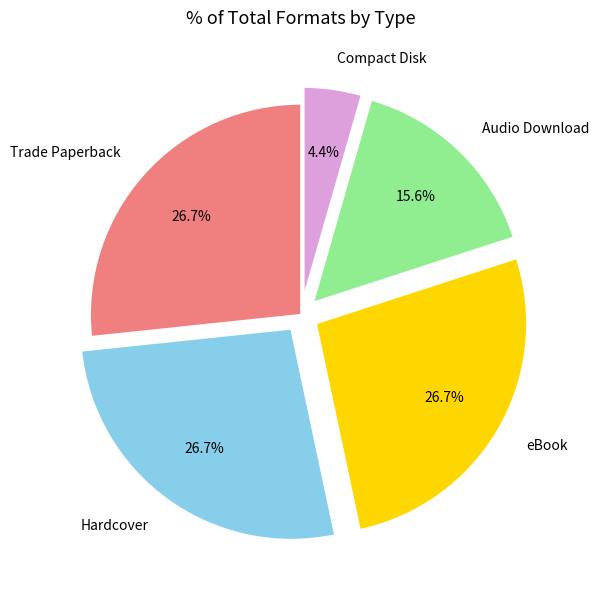

To the nearest percent, what is the average slice percentage?

20%